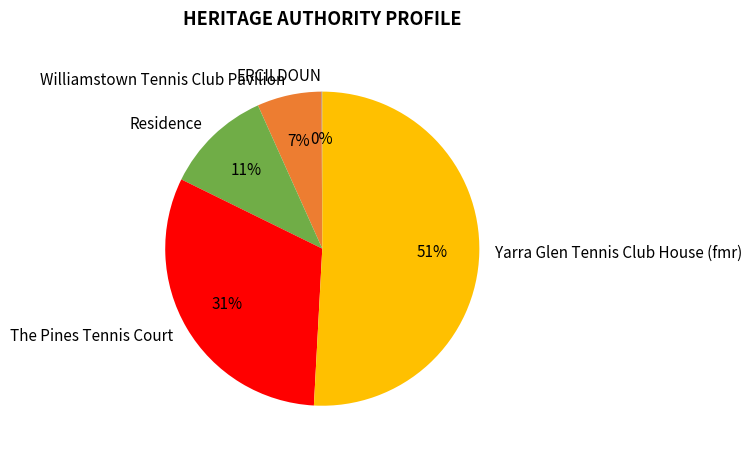

Which category has the biggest portion of the pie?

Yarra Glen Tennis Club House (fmr)